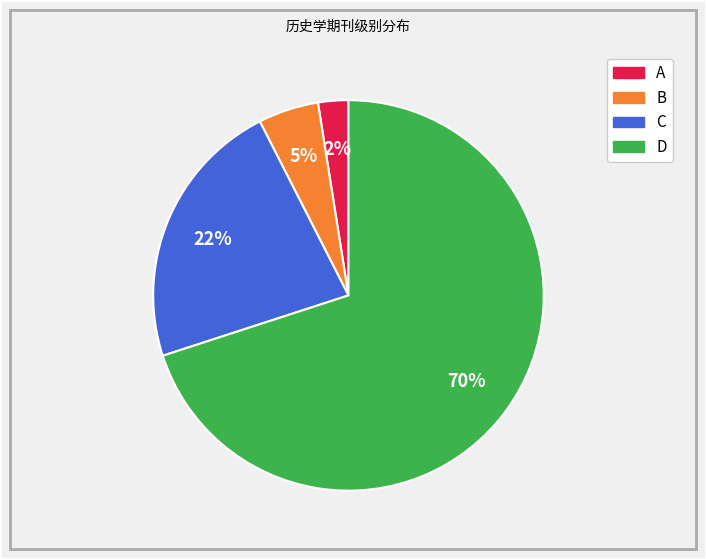

Does C represent more than half of the total?

No